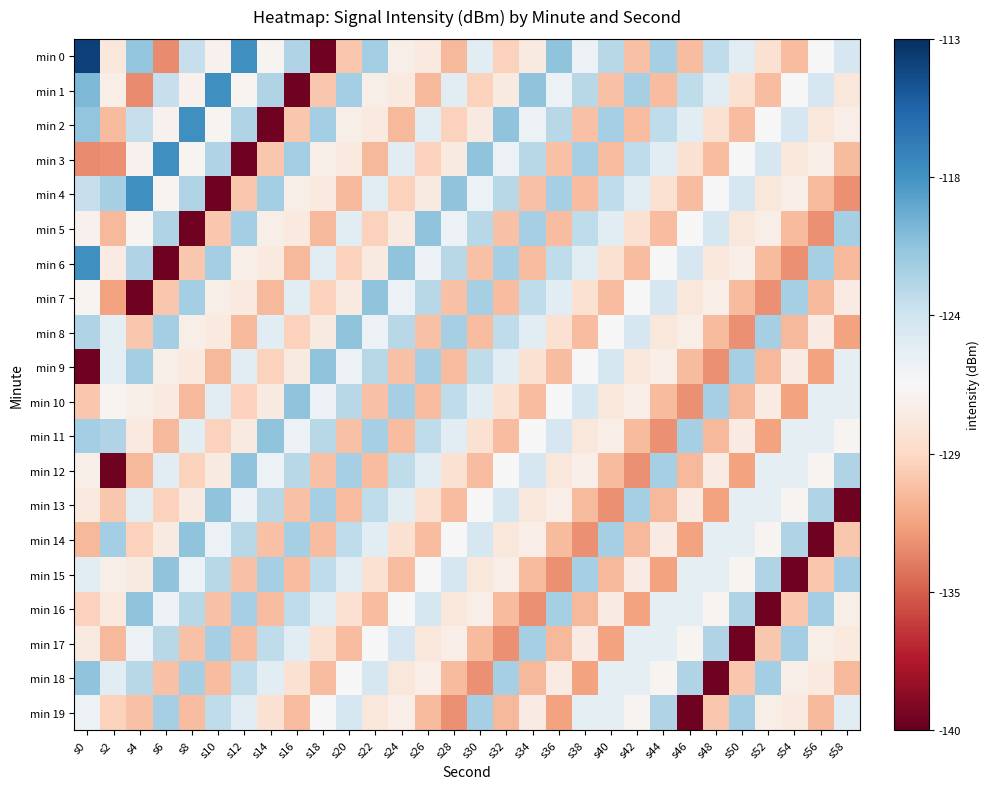

Which series has the widest spread of values?

min 0